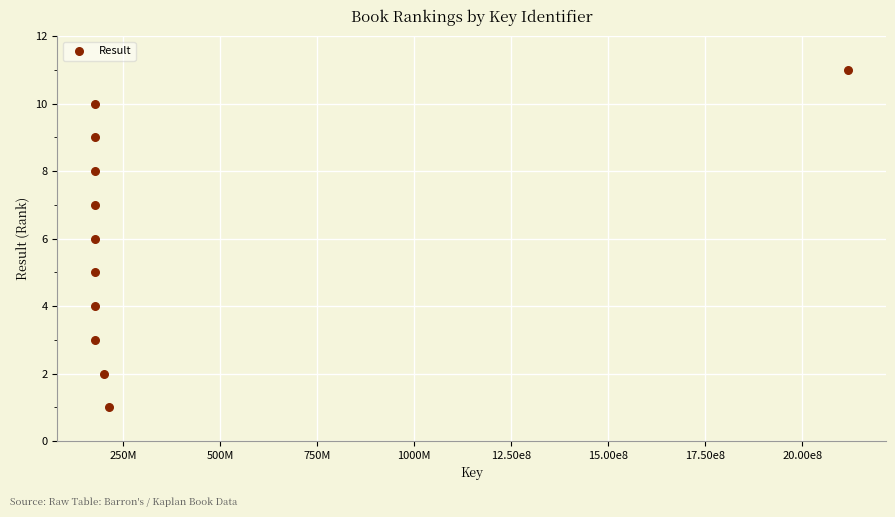

What is the range of X values (max minus min)?

1940962523